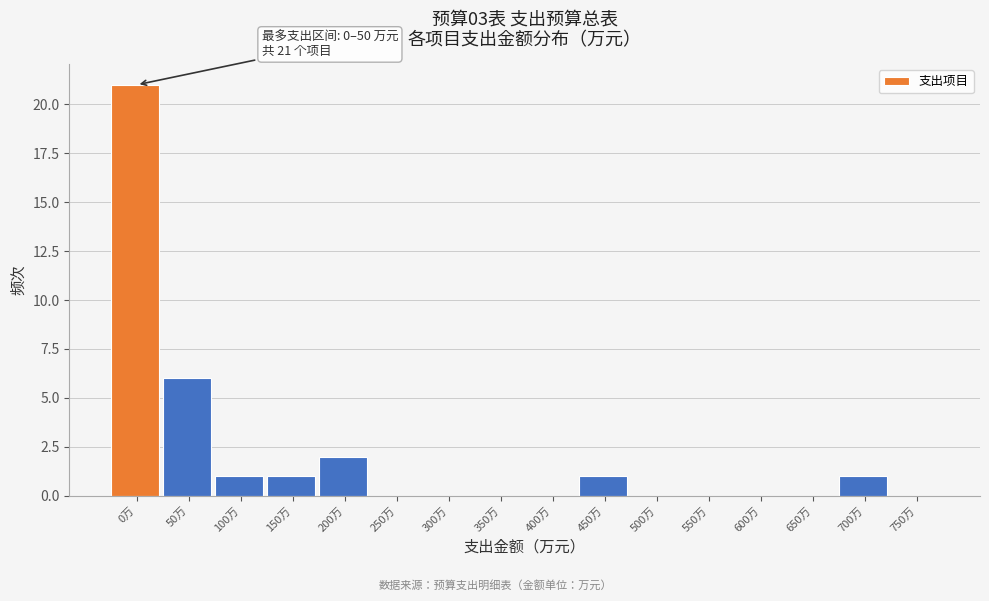

Reading left to right, extract all data points from this chart.

0万=21	50万=6	100万=1	150万=1	200万=2	250万=0	300万=0	350万=0	400万=0	450万=1	500万=0	550万=0	600万=0	650万=0	700万=1	750万=0